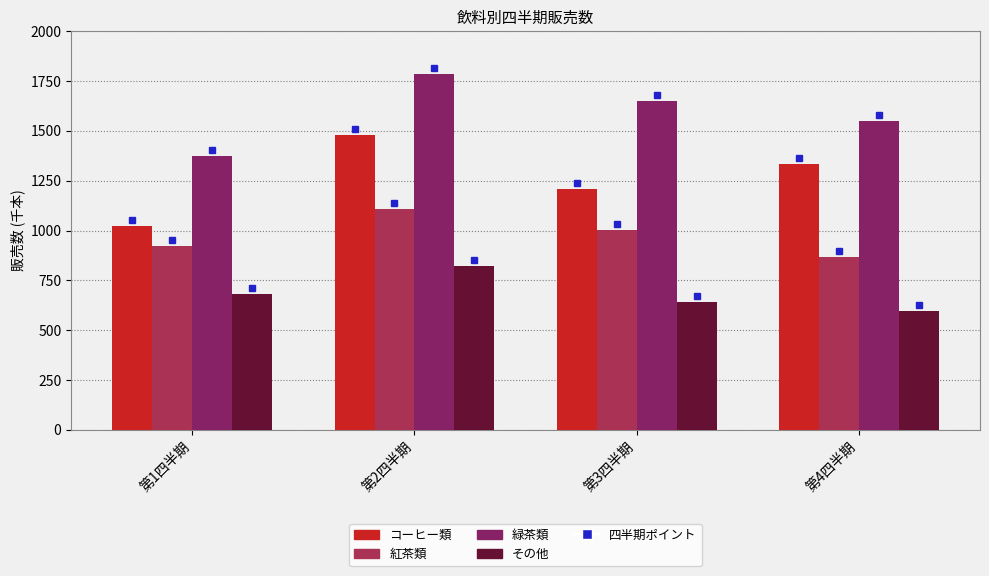

What is the approximate value of 緑茶類 at 第3四半期, to the nearest 5?

1650